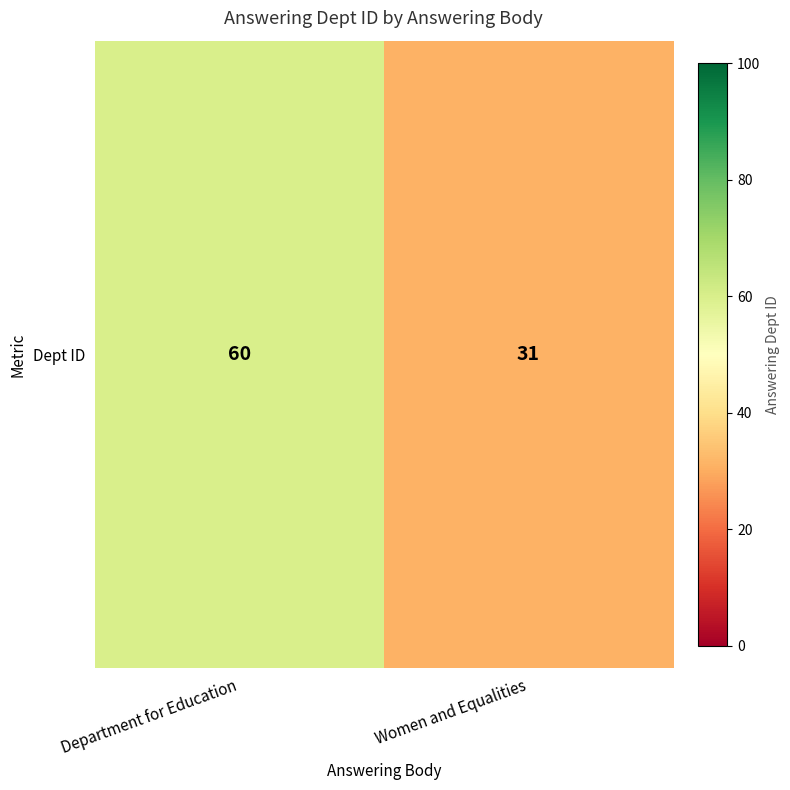

Reading right to left, list all the values displayed in this chart.

Women and Equalities=31	Department for Education=60